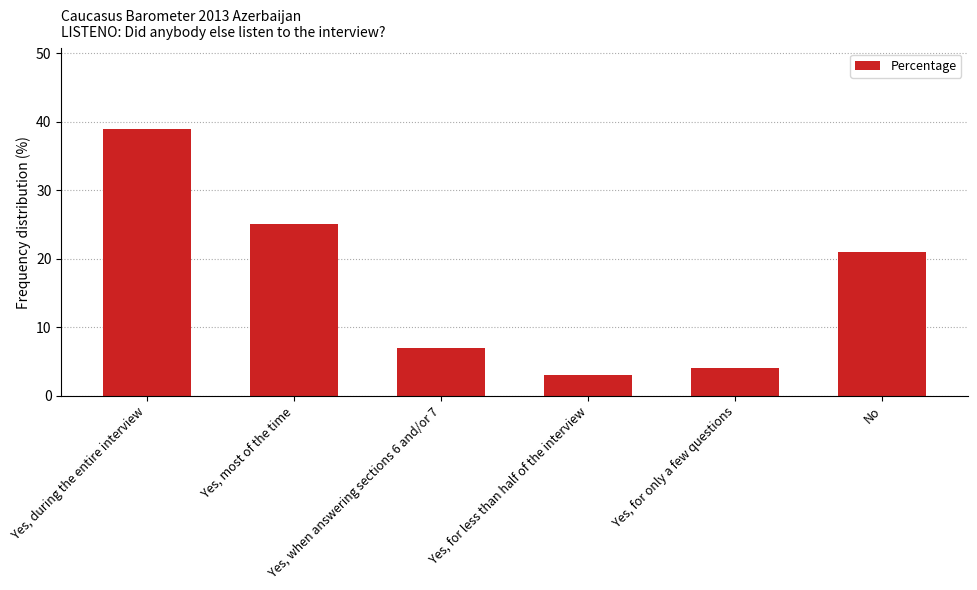

Approximately how many times larger is the value at Yes, for only a few questions compared to Yes, when answering sections 6 and/or 7?

0.6